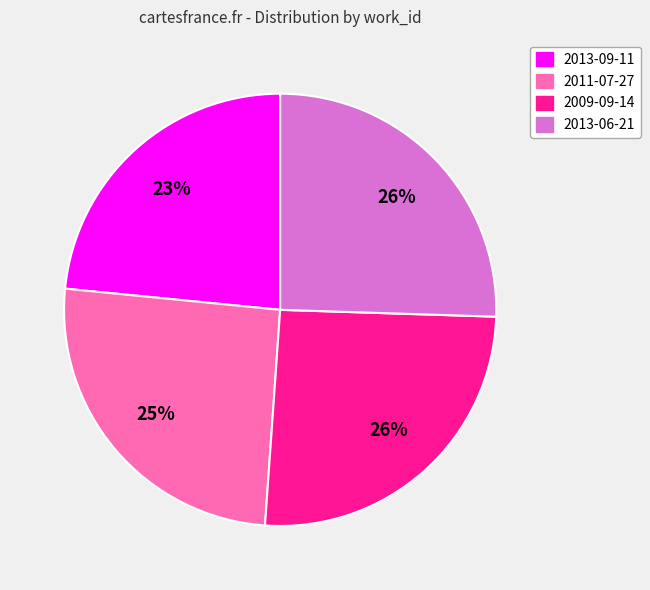

Combined, do 2013-09-11 and 2013-06-21 account for over 50%?

No